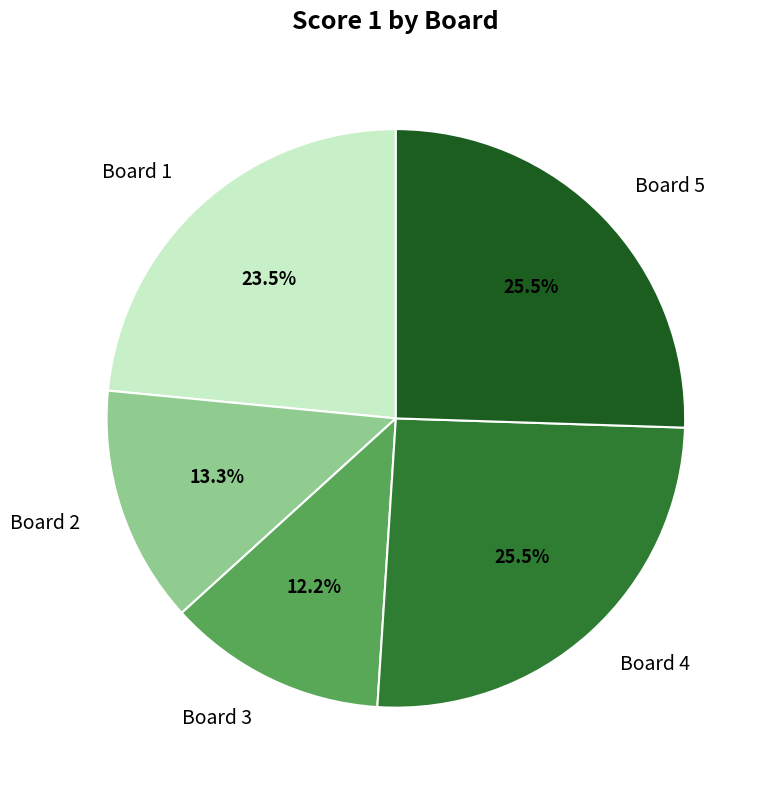

To the nearest percent, what is the combined percentage of Board 4 and Board 3?

38%